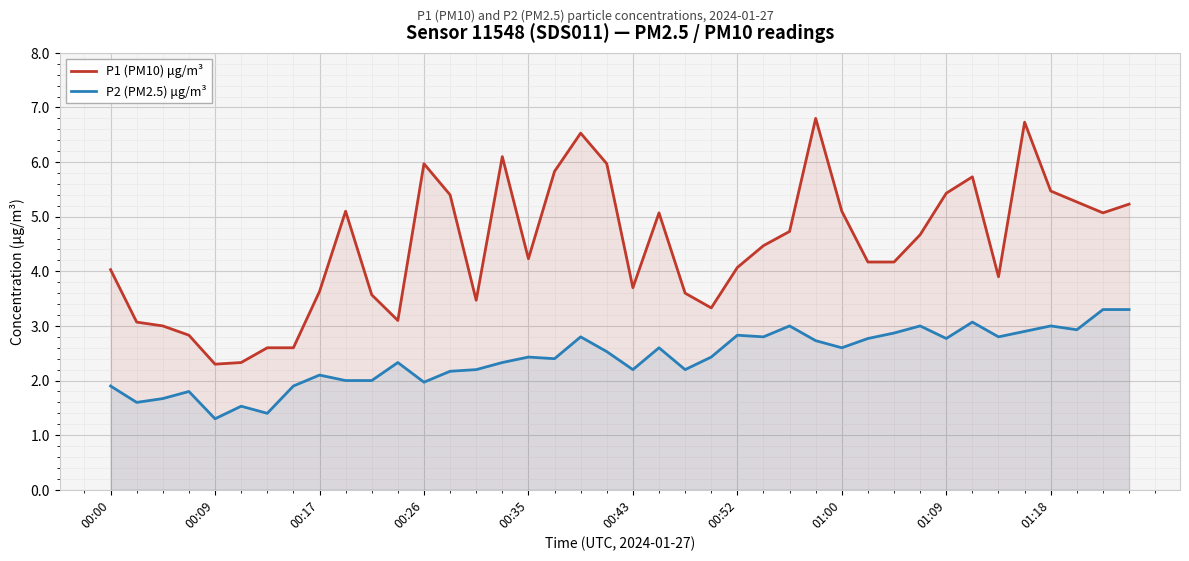

What is the lowest value of the P2 (PM2.5) μg/m³ series?

1.3